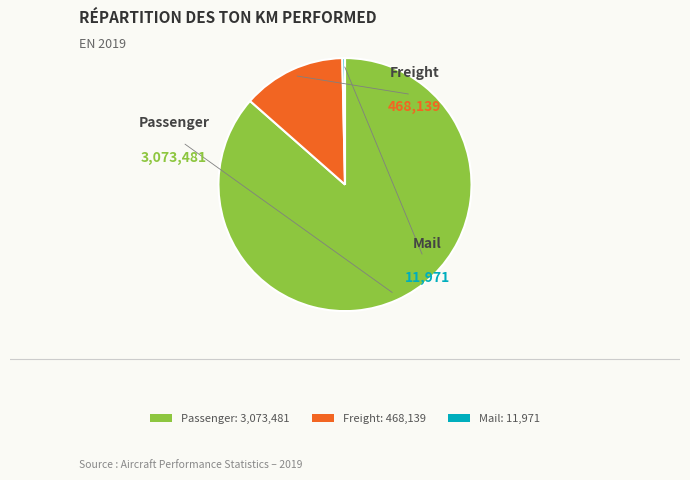

Rank the categories by value from highest to lowest.

Passenger, Freight, Mail